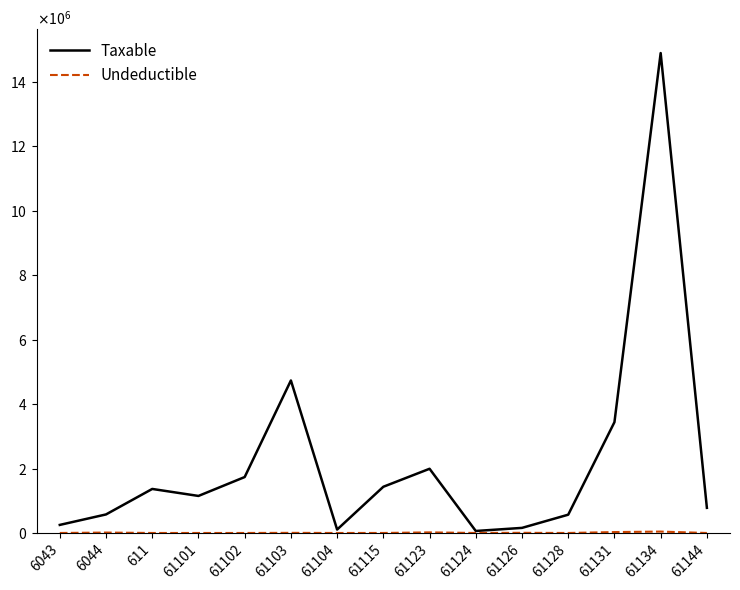

At how many categories does at least one series exceed 1232431?

7